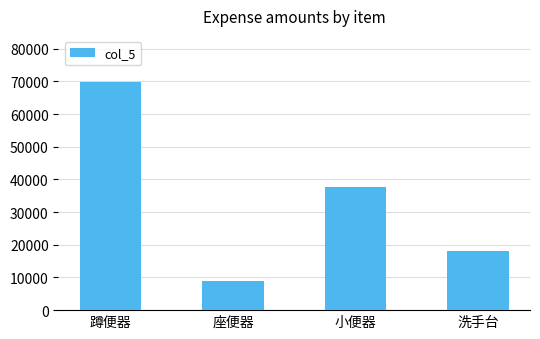

What is the greatest value displayed?

69920